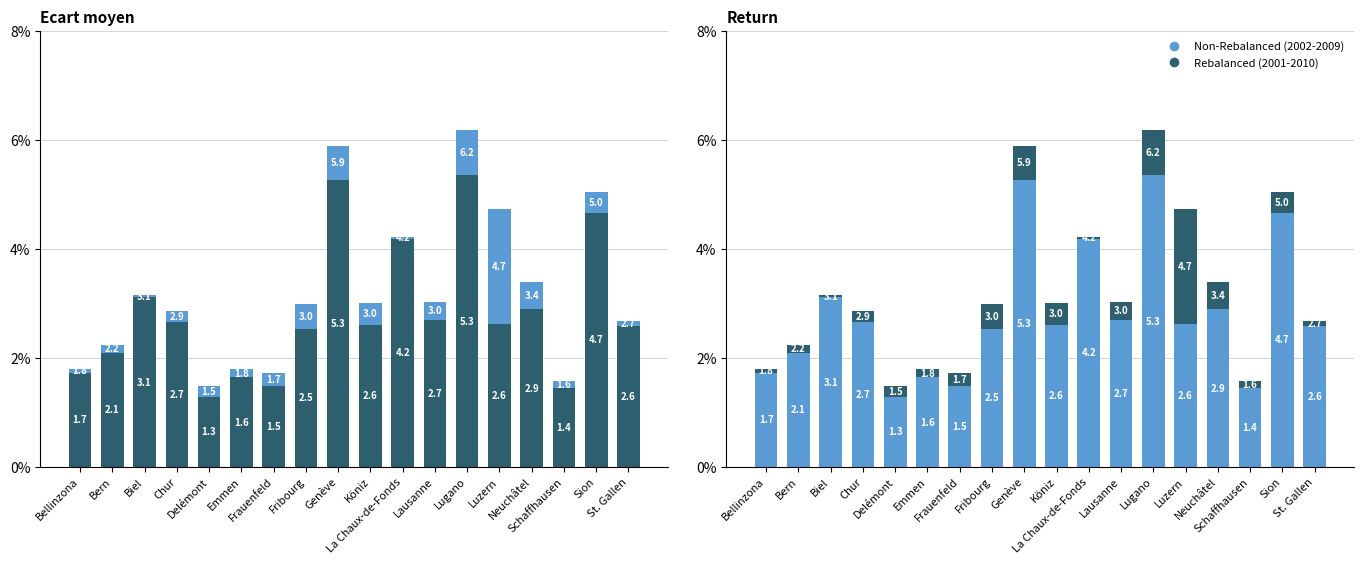

What is the label of the 1st bar from the left?

Bellinzona